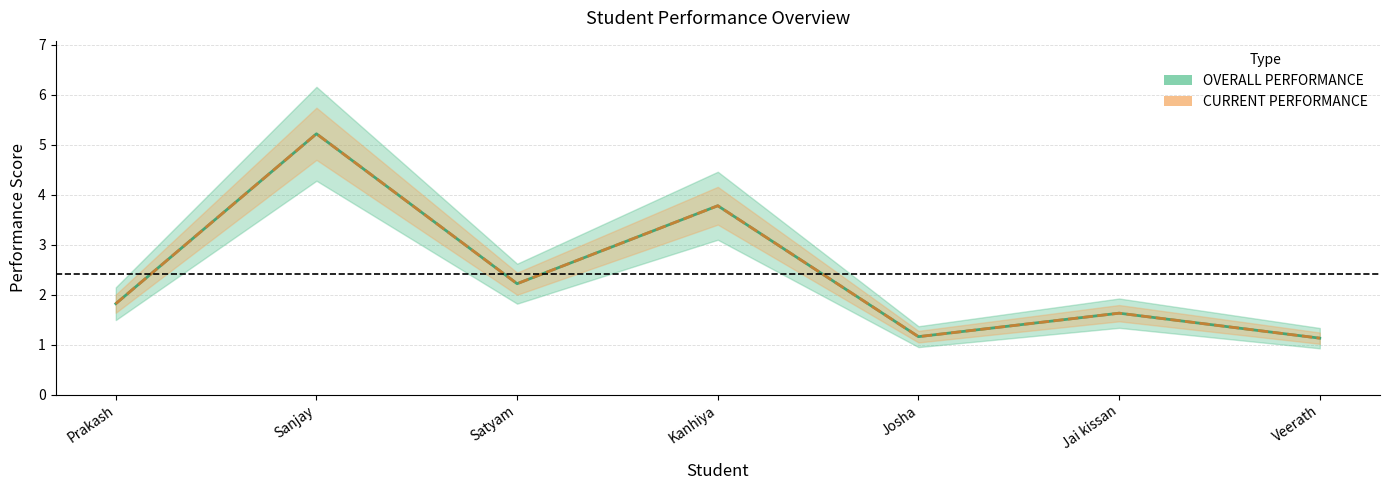

What is the difference between the maximum and second lowest values in the CURRENT PERFORMANCE series?

4.1